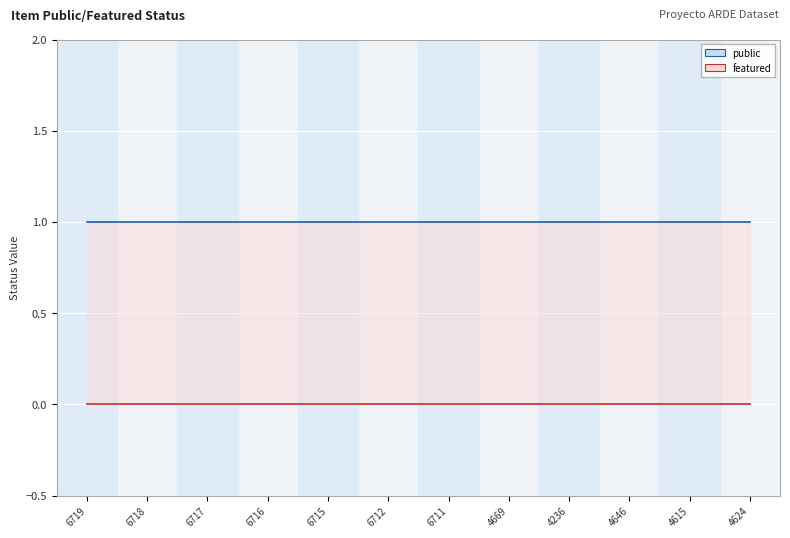

Count the number of data series in this chart.

2